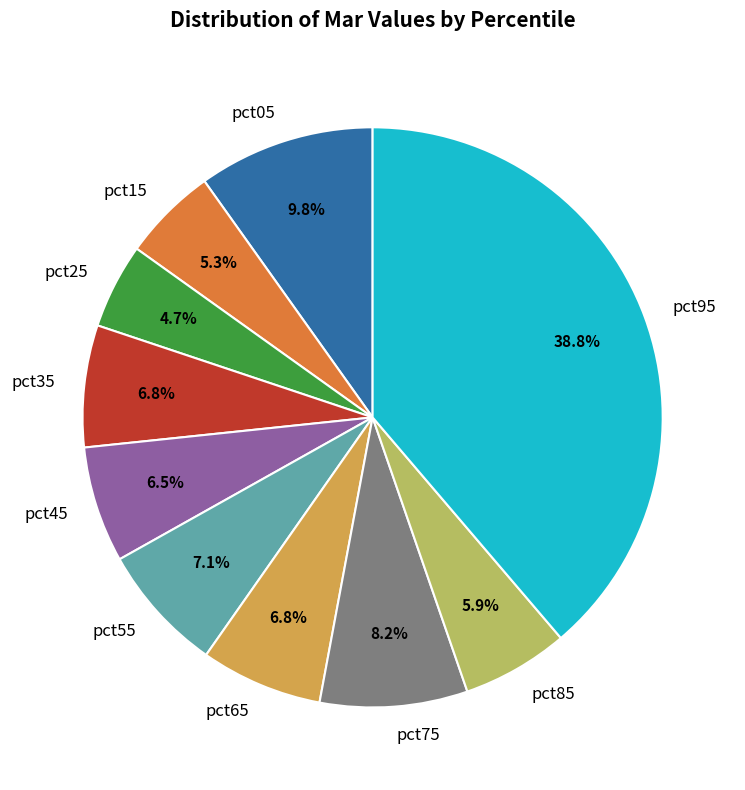

To the nearest percent, what percentage of the pie is pct35?

7%